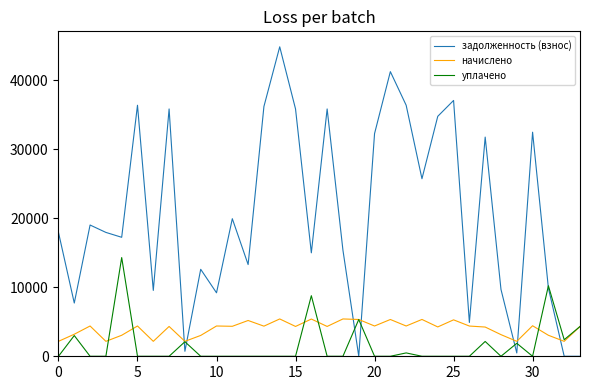

Which series has the widest spread of values?

задолженность (взнос)